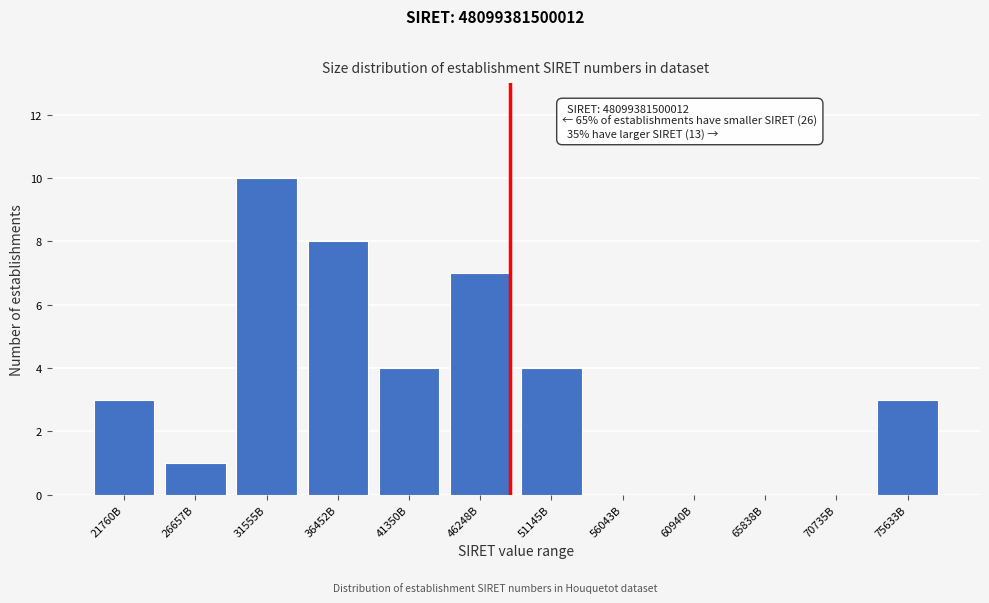

Reading left to right, extract all data points from this chart.

21760B=3	26657B=1	31555B=10	36452B=8	41350B=4	46248B=7	51145B=4	56043B=0	60940B=0	65838B=0	70735B=0	75633B=3